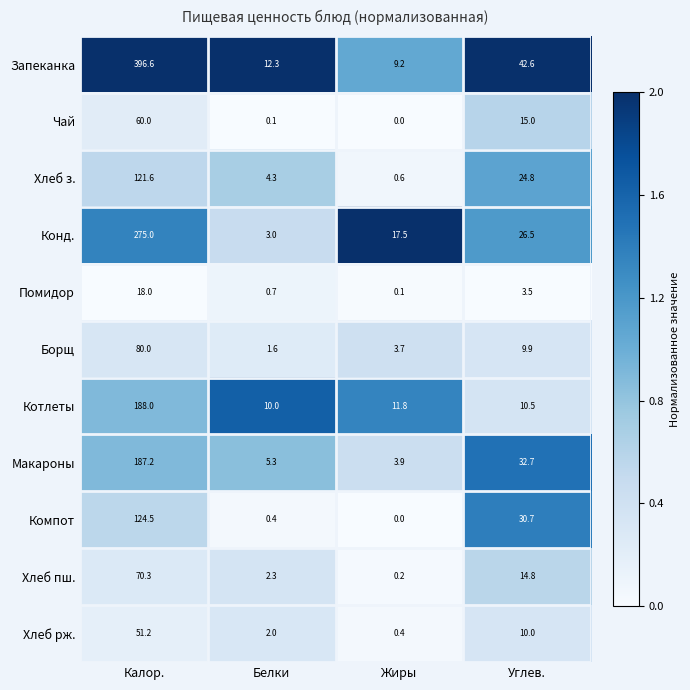

Where is Помидор nearest to the value 9?

Углев.